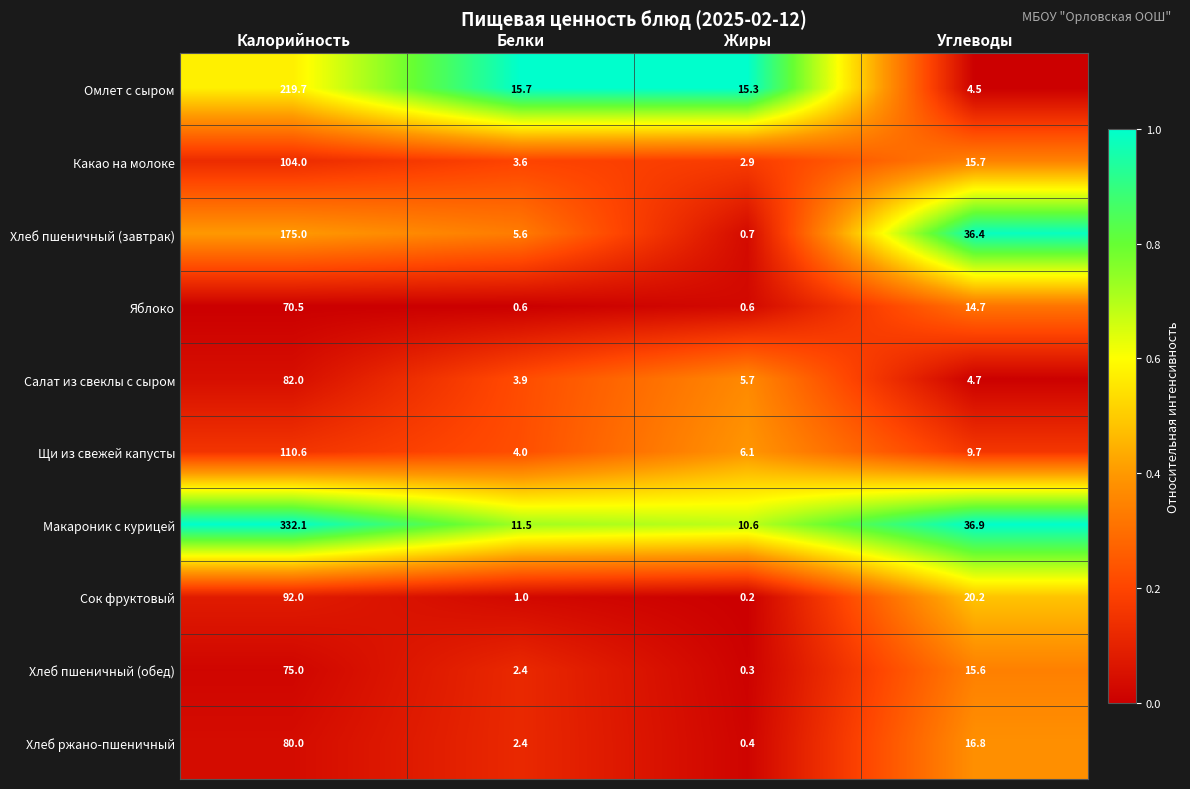

At which category does the chart reach its peak across all series?

Калорийность